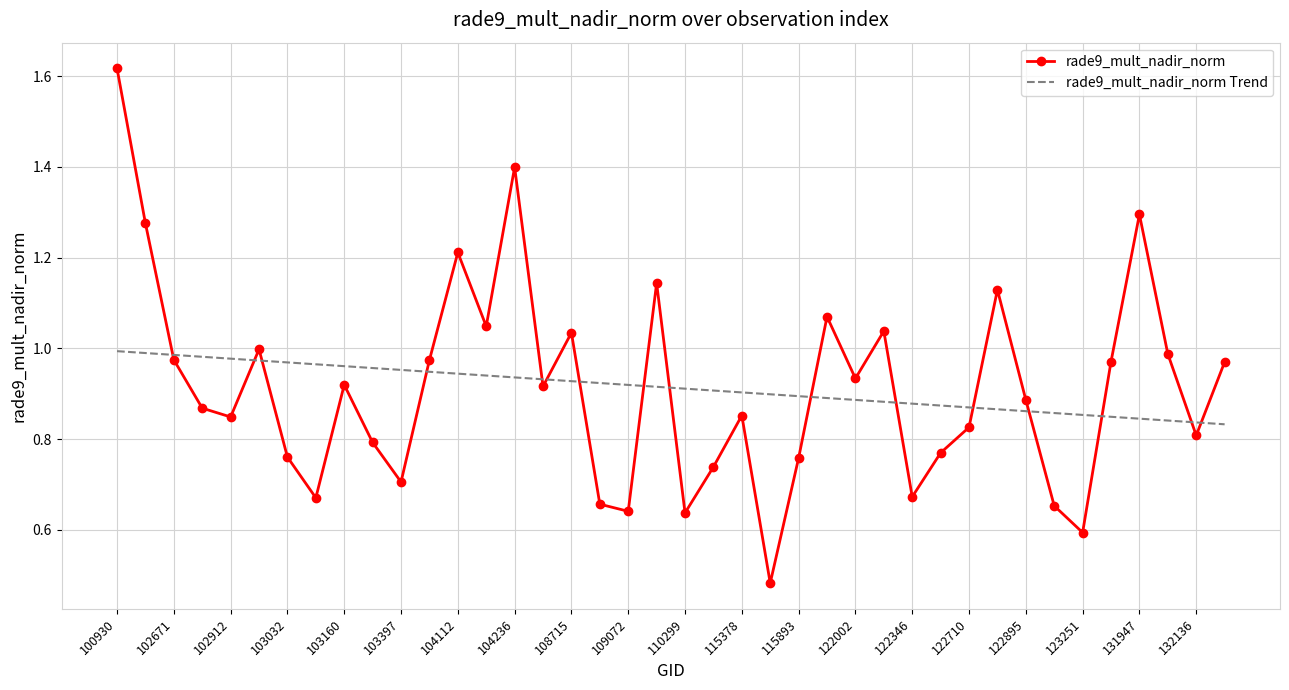

Rank the series by their maximum value, from highest to lowest.

rade9_mult_nadir_norm, rade9_mult_nadir_norm Trend